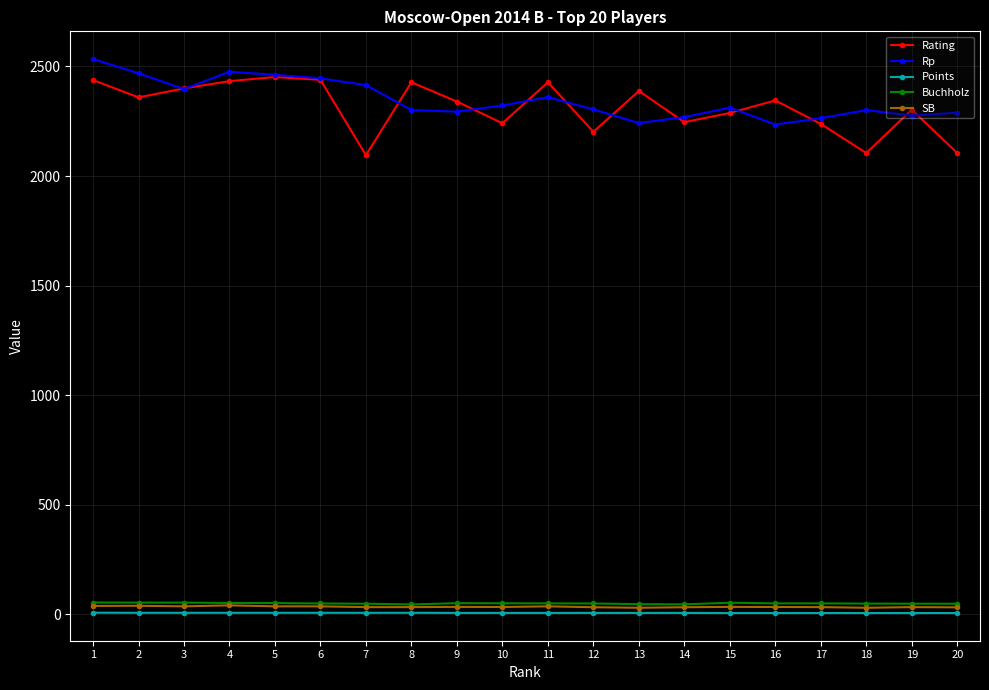

What is the sum of the Points values at 1 and 5?

14.5